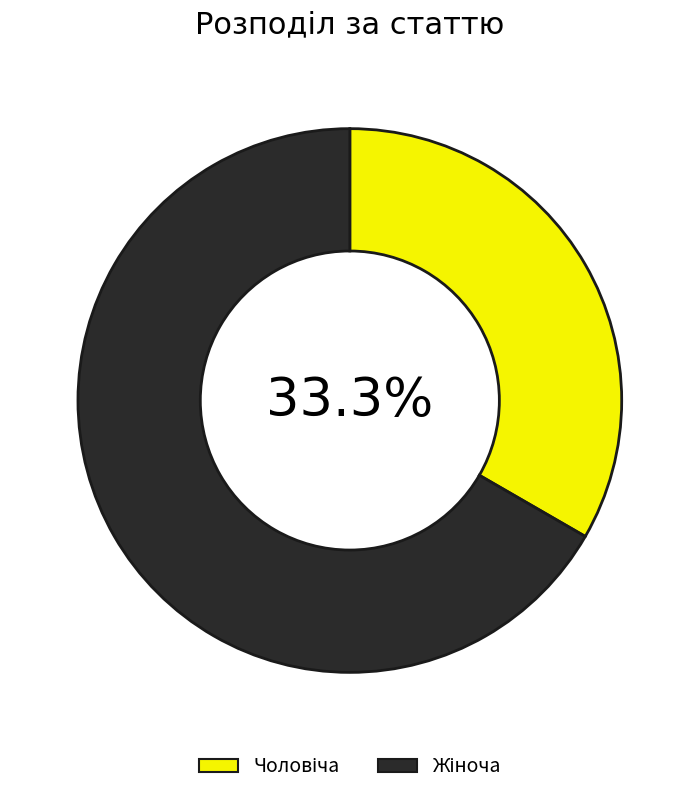

Rank the categories by value from highest to lowest.

Жіноча, Чоловіча